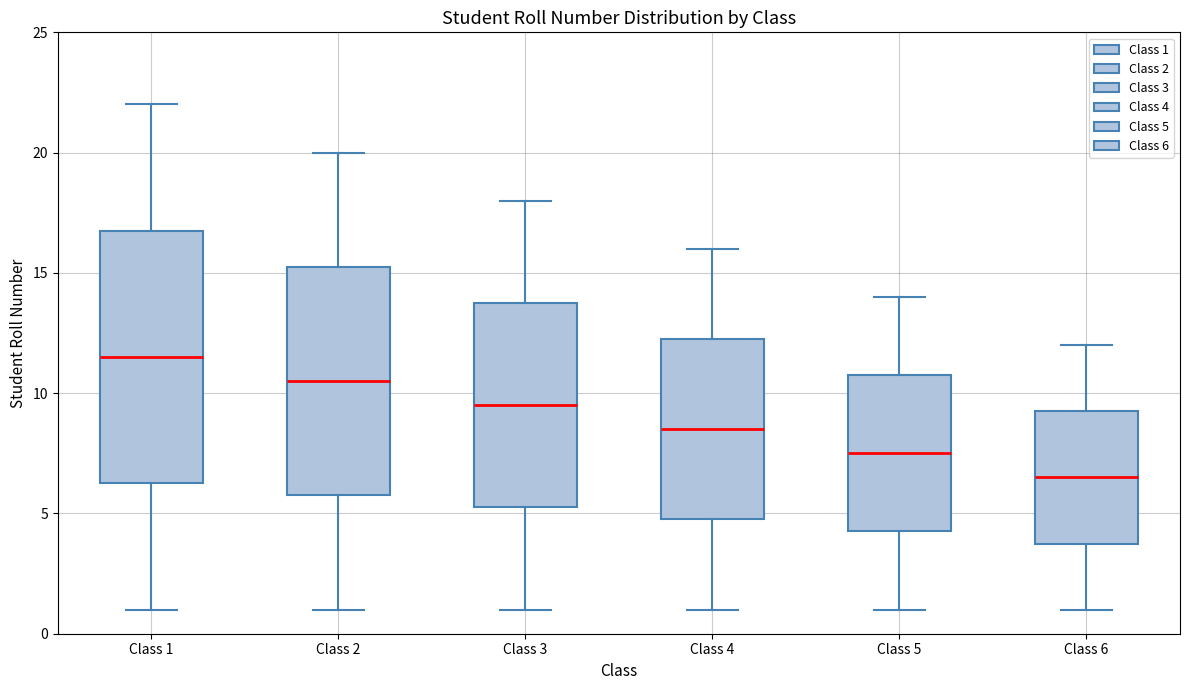

Reading left to right, read every box against the y-axis: the position of its median line, the range the box covers, and the ends of its whiskers. The values are not printed on the chart, so give them approximately, as read against the axis.

Class 1: median 11.5, box 6.5 to 17.0, whiskers 1.0 to 22.0
Class 2: median 10.5, box 6.0 to 15.5, whiskers 1.0 to 20.0
Class 3: median 9.5, box 5.5 to 14.0, whiskers 1.0 to 18.0
Class 4: median 8.5, box 5.0 to 12.5, whiskers 1.0 to 16.0
Class 5: median 7.5, box 4.5 to 11.0, whiskers 1.0 to 14.0
Class 6: median 6.5, box 4.0 to 9.5, whiskers 1.0 to 12.0